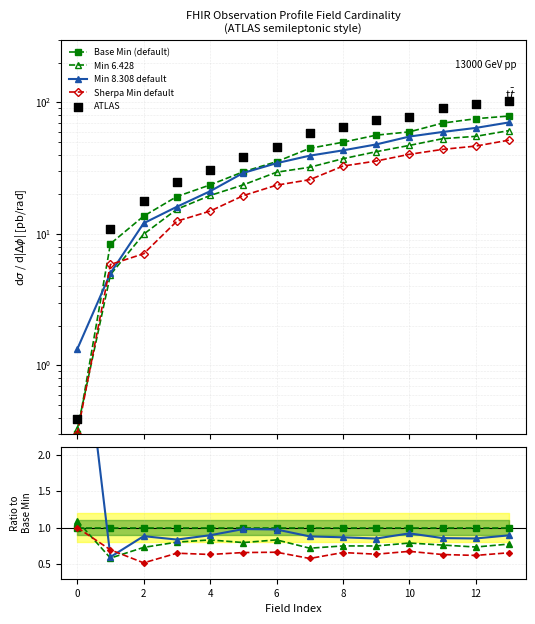

At how many categories does at least one series exceed 6?

13